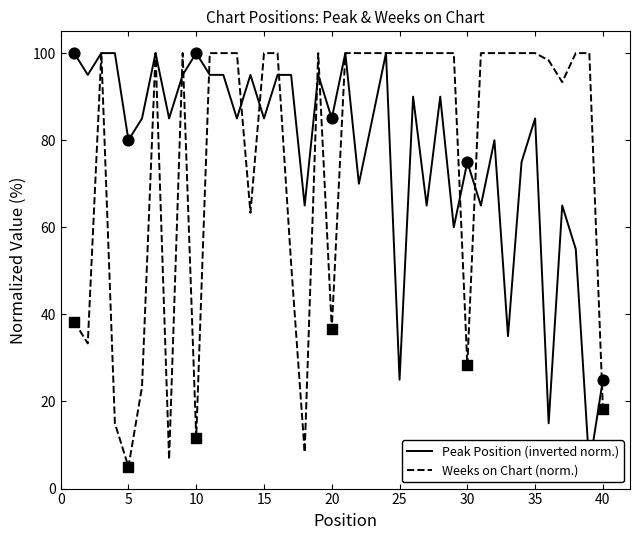

What is the lowest value of the Weeks on Chart (norm.) series?

5.0